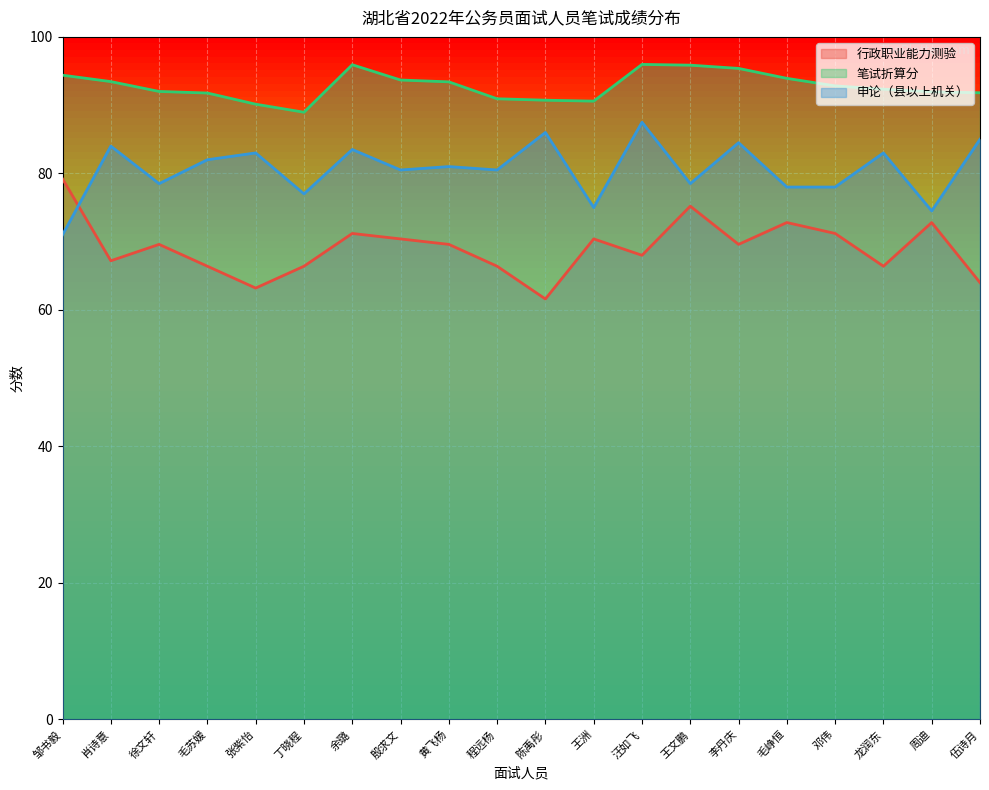

How many categories are shown in the chart?

20